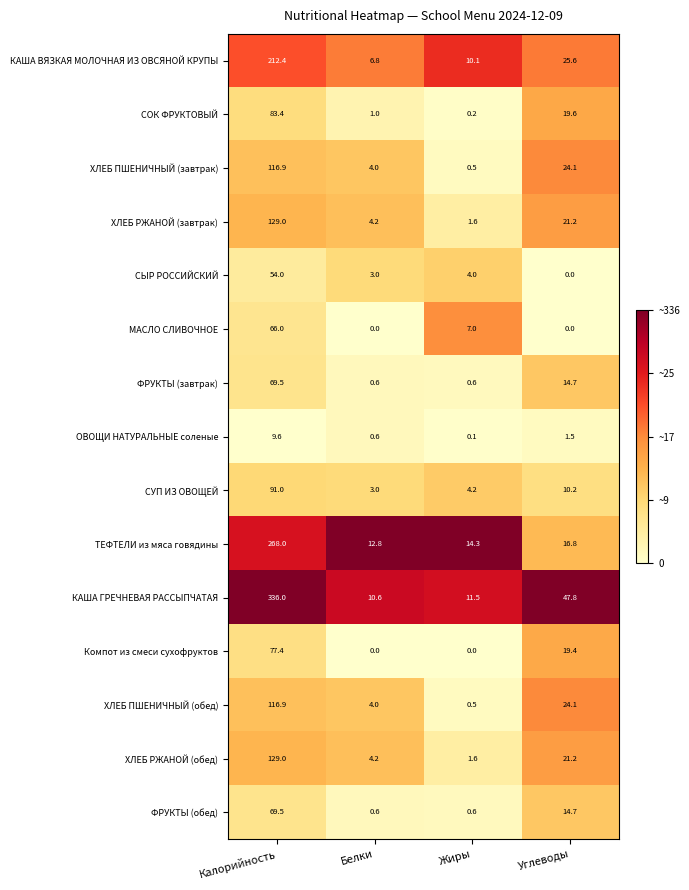

Which series has the largest total across all categories?

КАША ГРЕЧНЕВАЯ РАССЫПЧАТАЯ